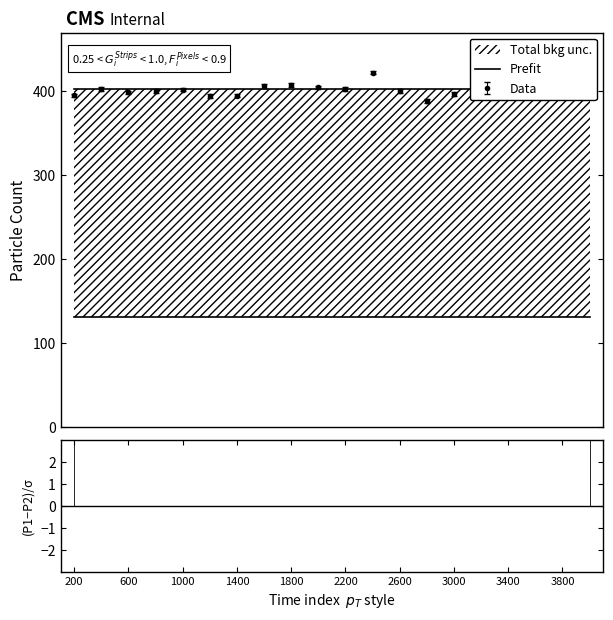

What is the minimum value for Data?

388.5